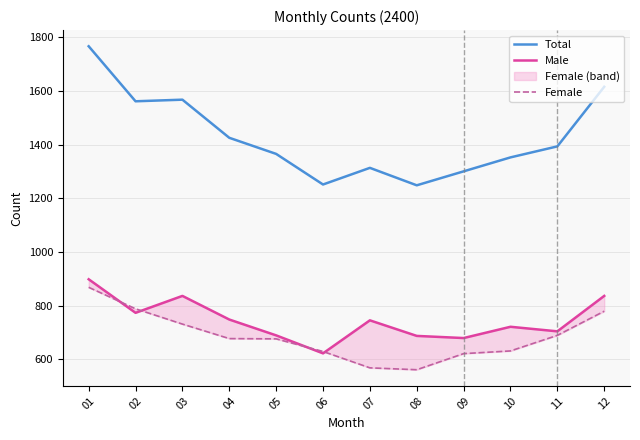

Which category has the highest value in the Female series?

01